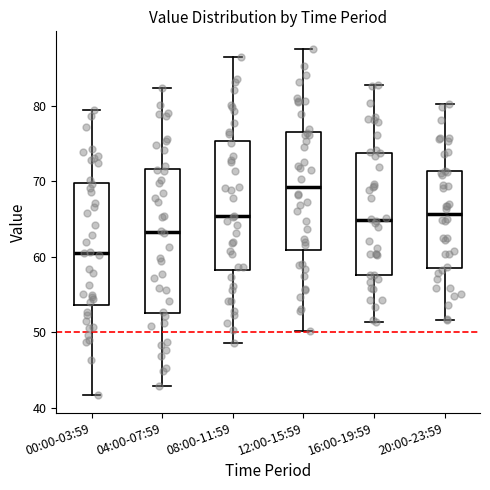

Where is the lower edge of the box for 08:00-11:59 on the y-axis? The values are not printed on the chart, so give them approximately, as read against the axis.

58